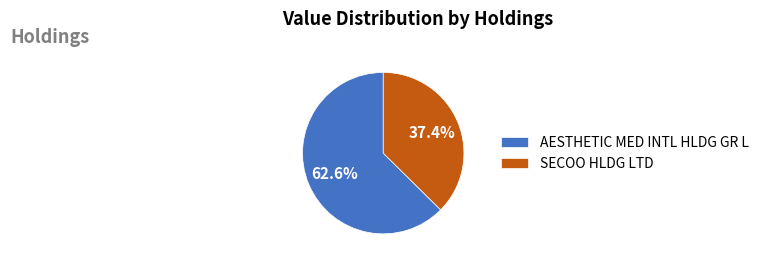

Is there a majority slice in this chart?

Yes